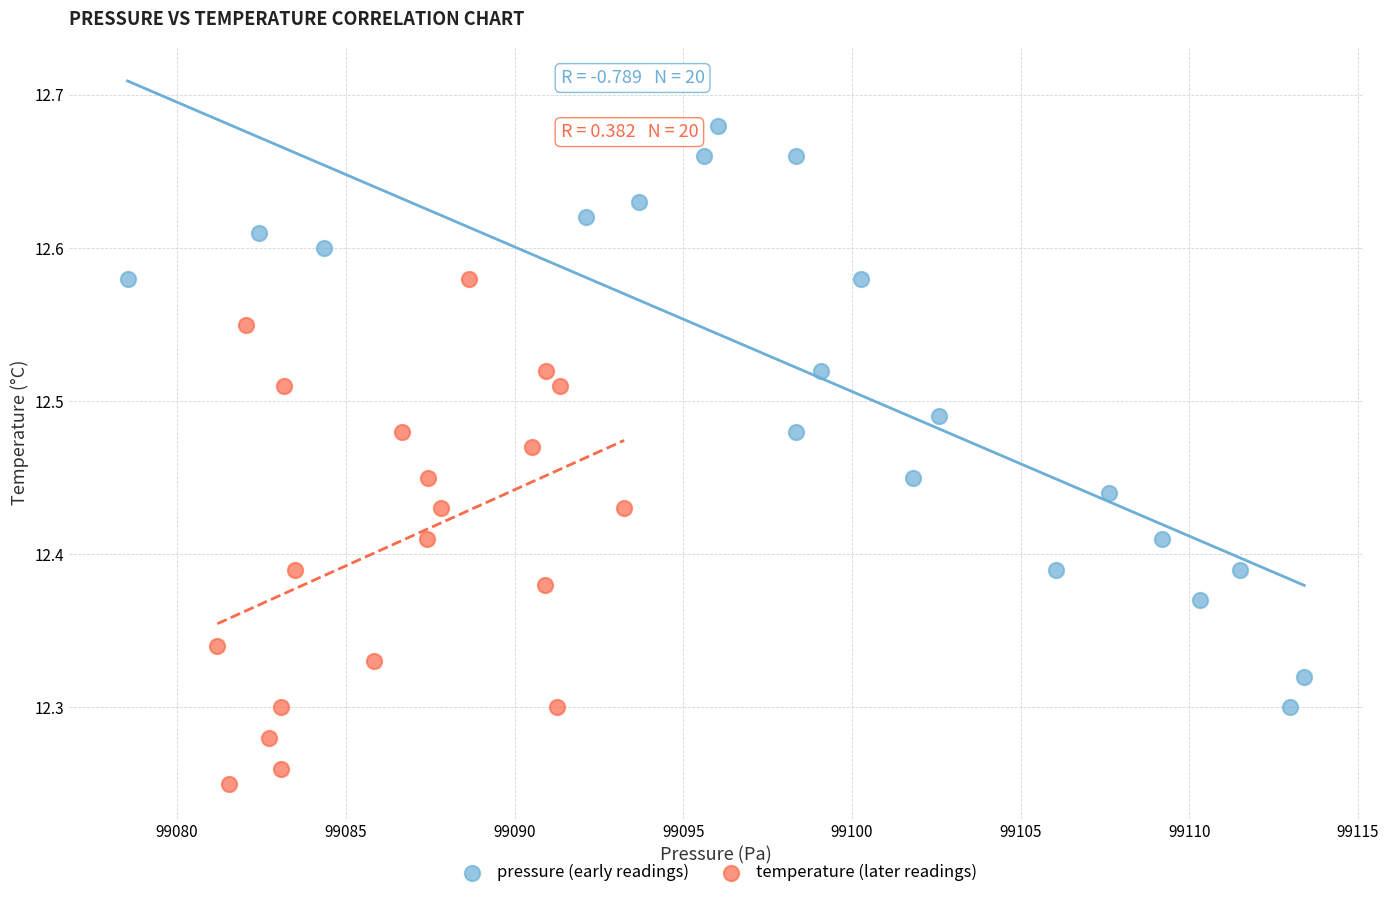

Which series contains the highest Y value?

pressure (early readings)